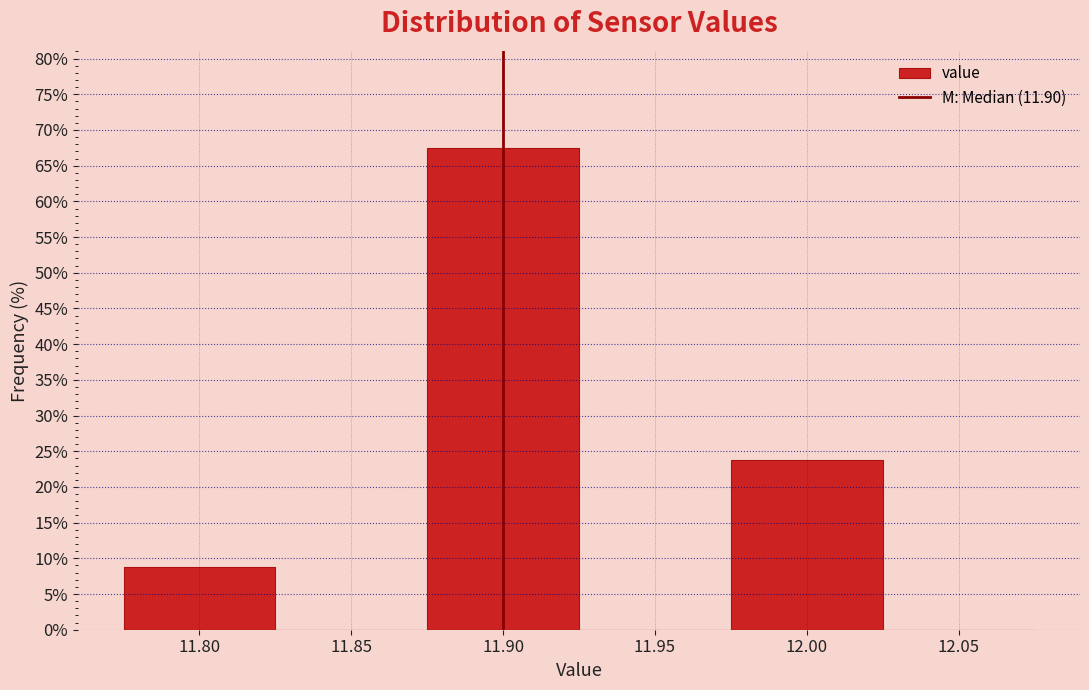

What is the height of the bar covering 11.775 to 11.825 on the x-axis? The values are not printed on the chart, so give them approximately, as read against the axis.

9.0